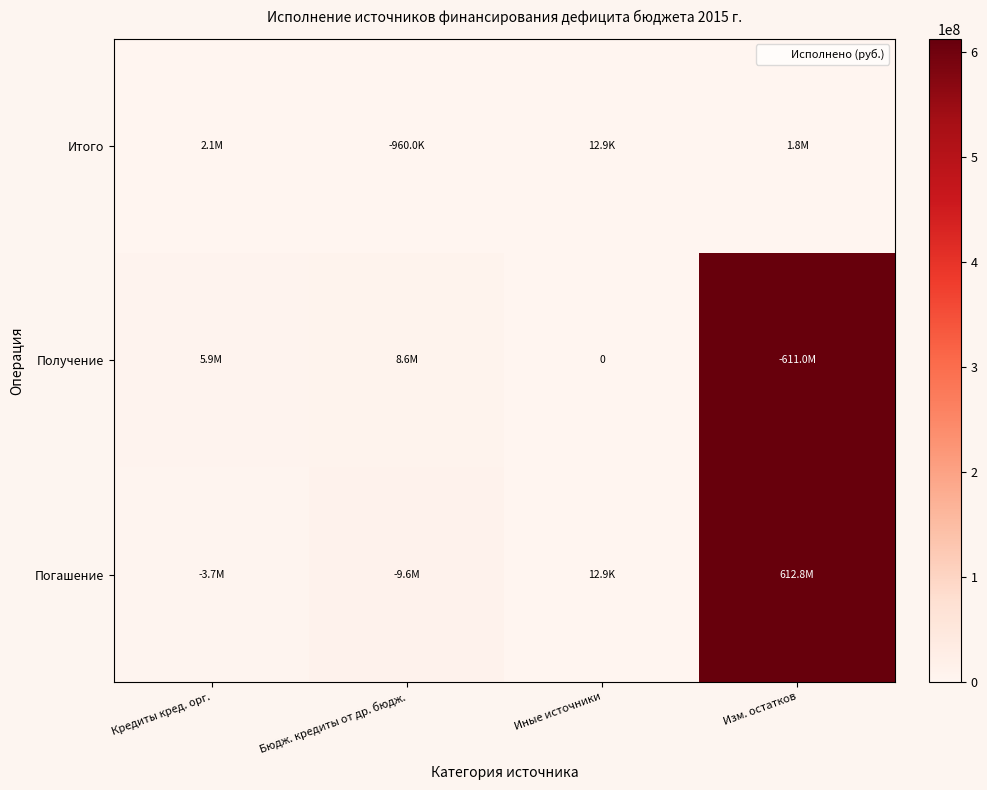

Rank the series at Бюдж. кредиты от др. бюдж. from lowest to highest value.

Итого, Получение, Погашение